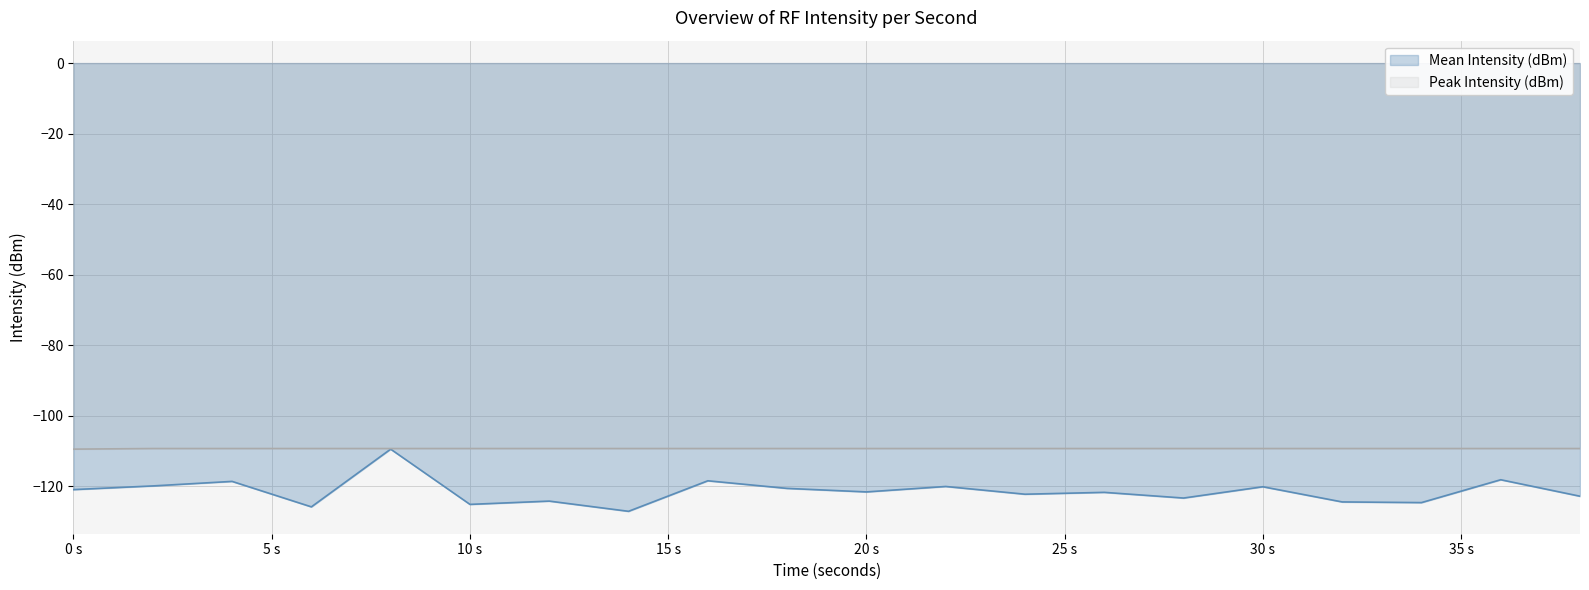

Rank the series by their average value, from highest to lowest.

Peak Intensity (dBm), Mean Intensity (dBm)